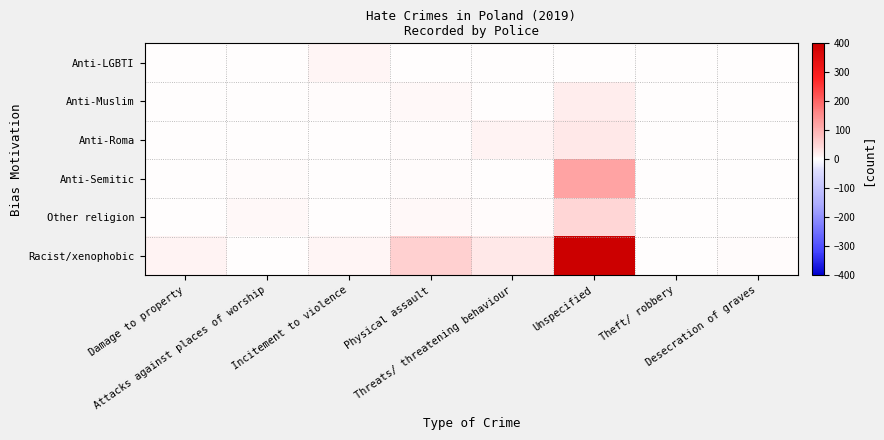

At which category is the sum across all series the highest?

Unspecified